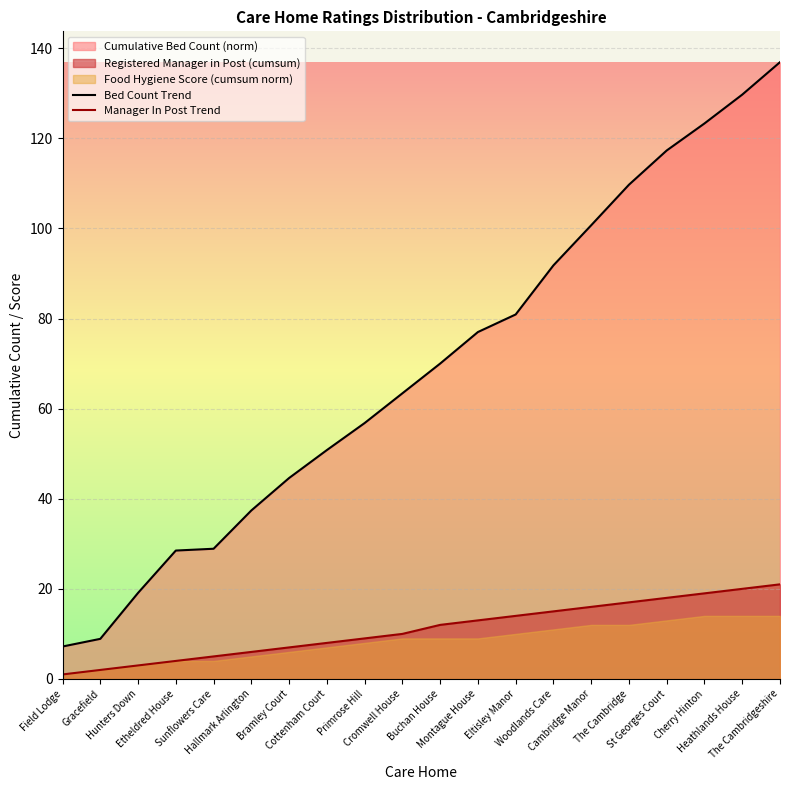

What is the label of the 8th point from the left?

Cottenham Court